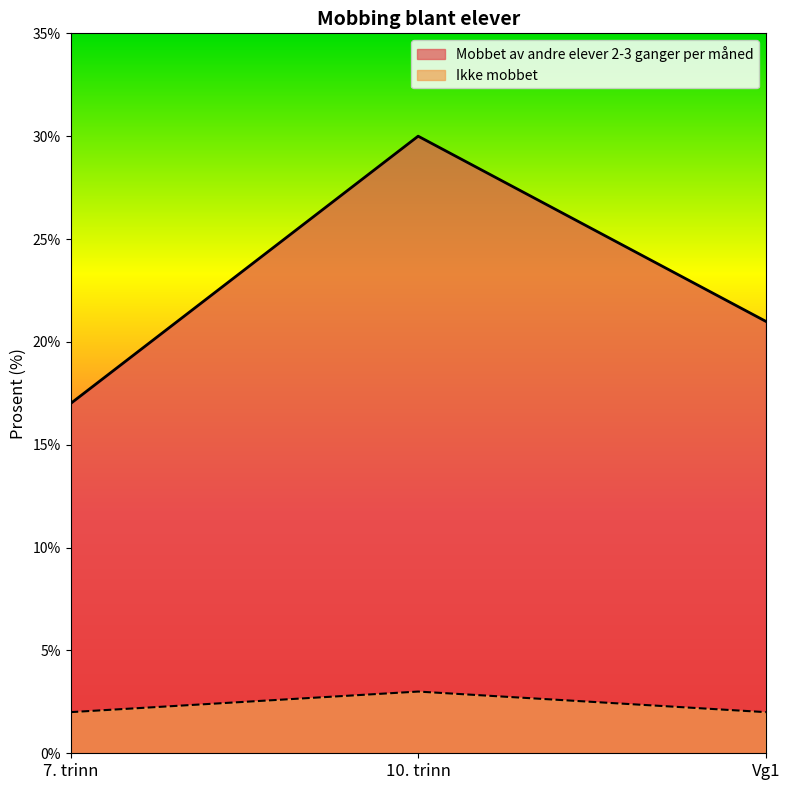

Between 10. trinn and 7. trinn, which is larger?

10. trinn